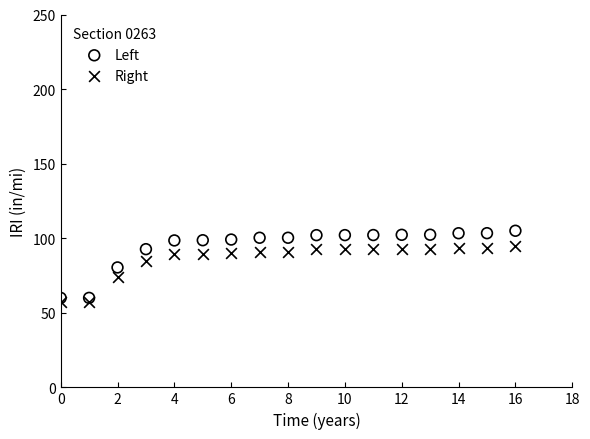

Across all data points, what is the range of Y values (max minus min)?

48.0